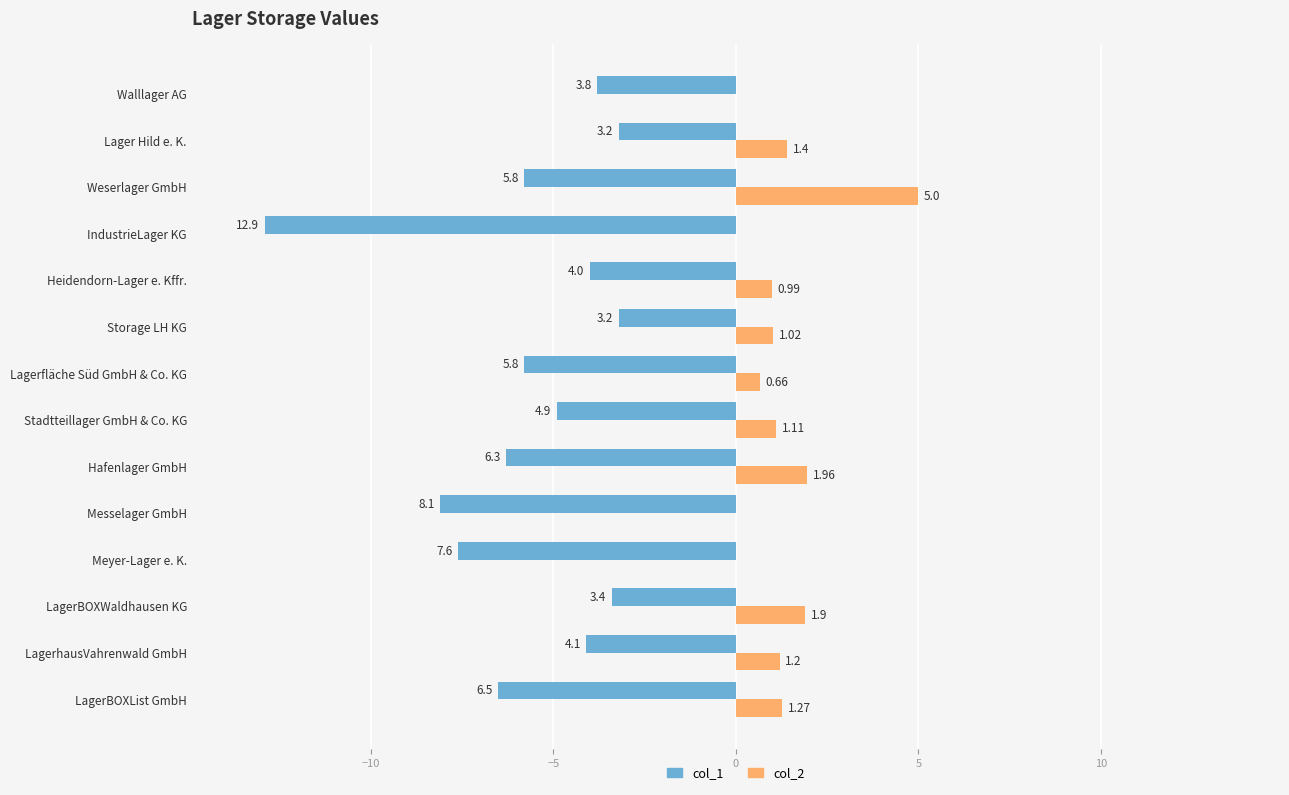

What are all the series names shown in the legend?

col_1, col_2